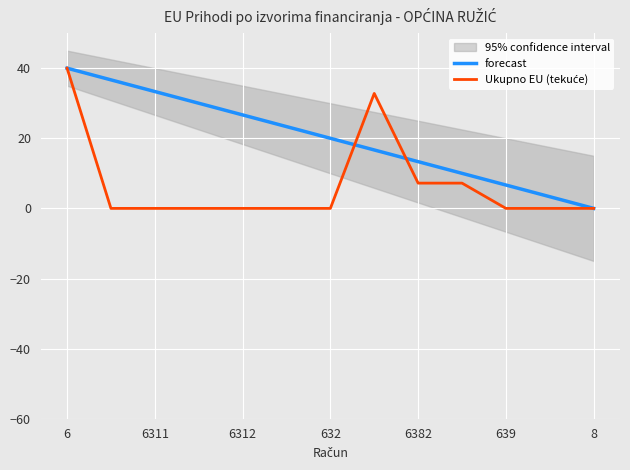

At which category is the sum across all series the highest?

6